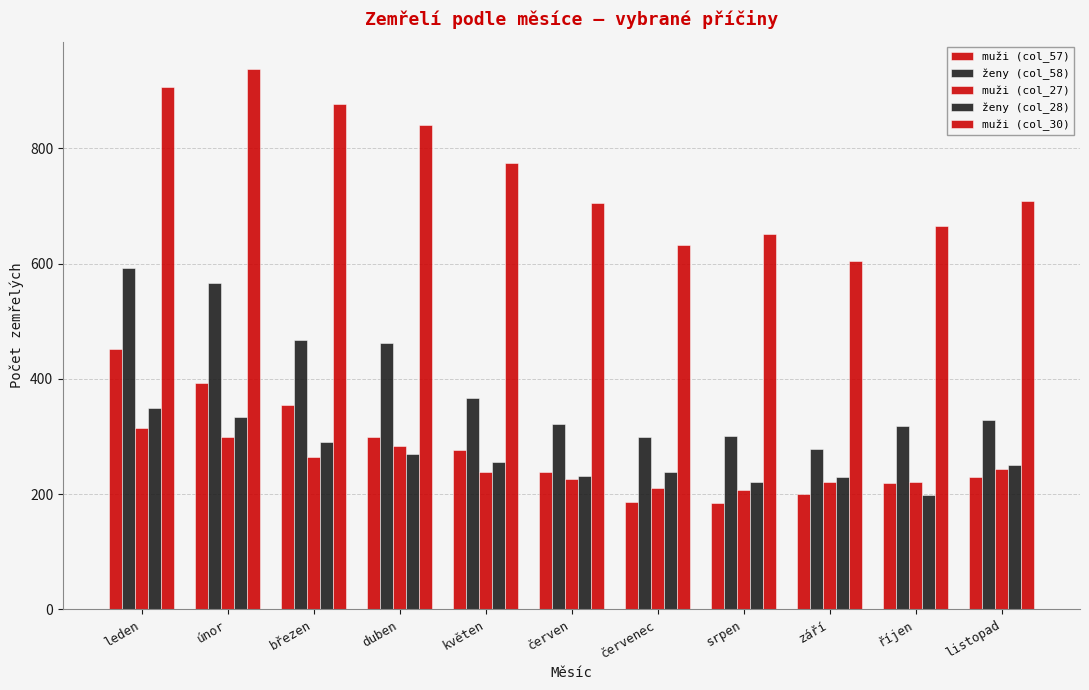

Which category has the lowest value across all series?

srpen